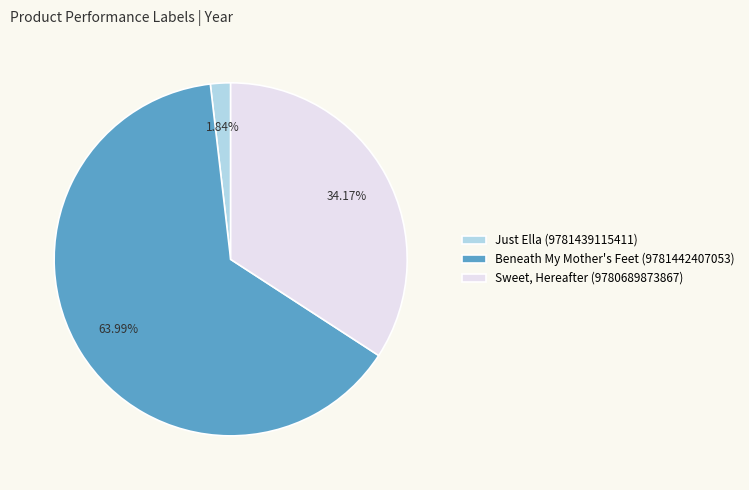

Which category has the smallest portion of the pie?

Just Ella (9781439115411)